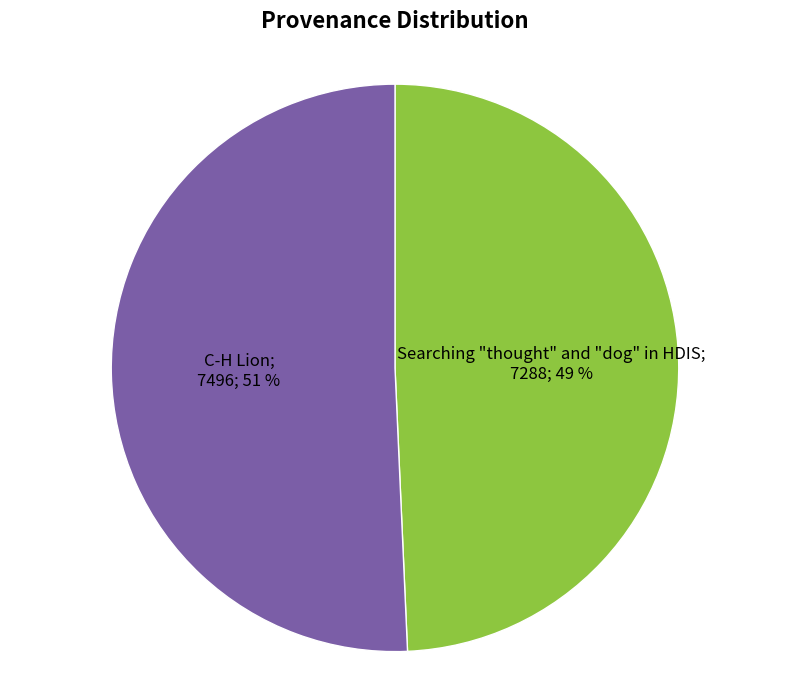

To the nearest percent, what is the average slice percentage?

50%